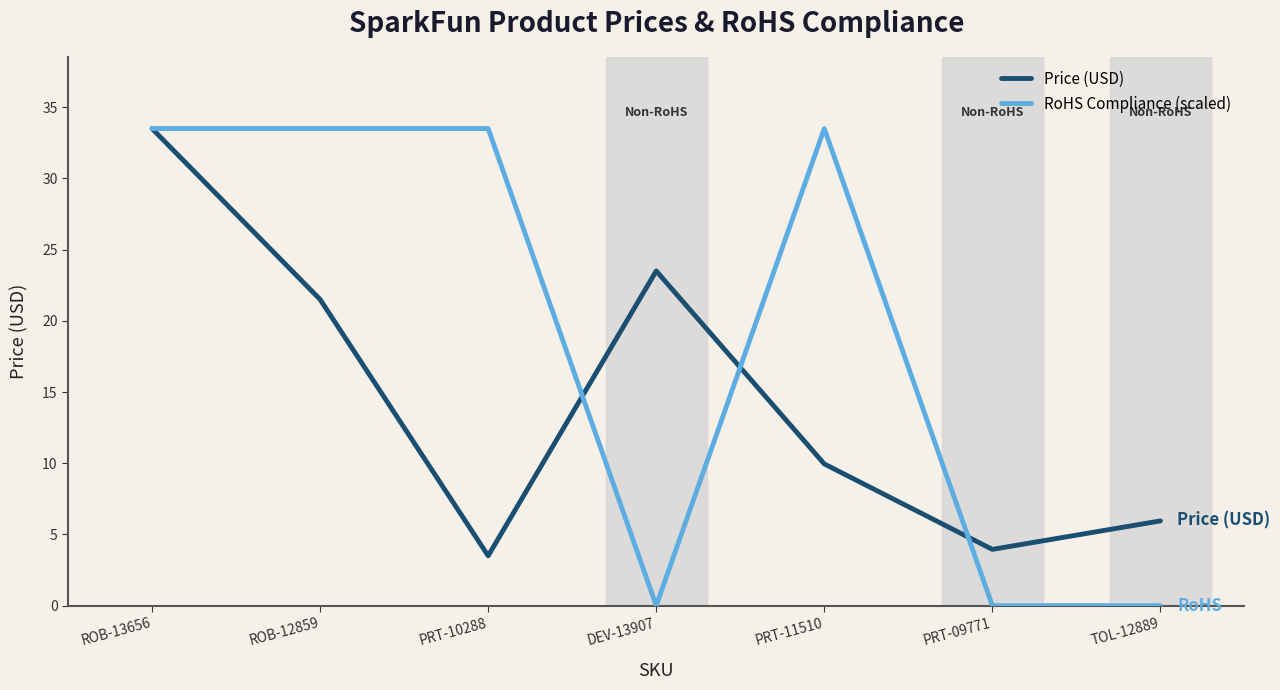

Which series has the widest spread of values?

RoHS Compliance (scaled)